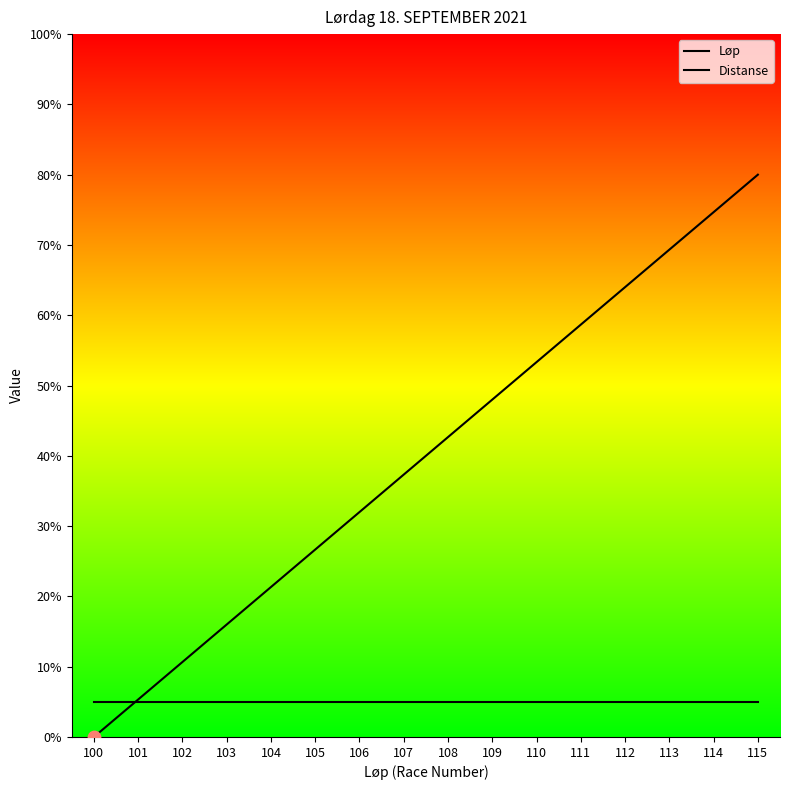

What is the total value across all series at 110?

58.3